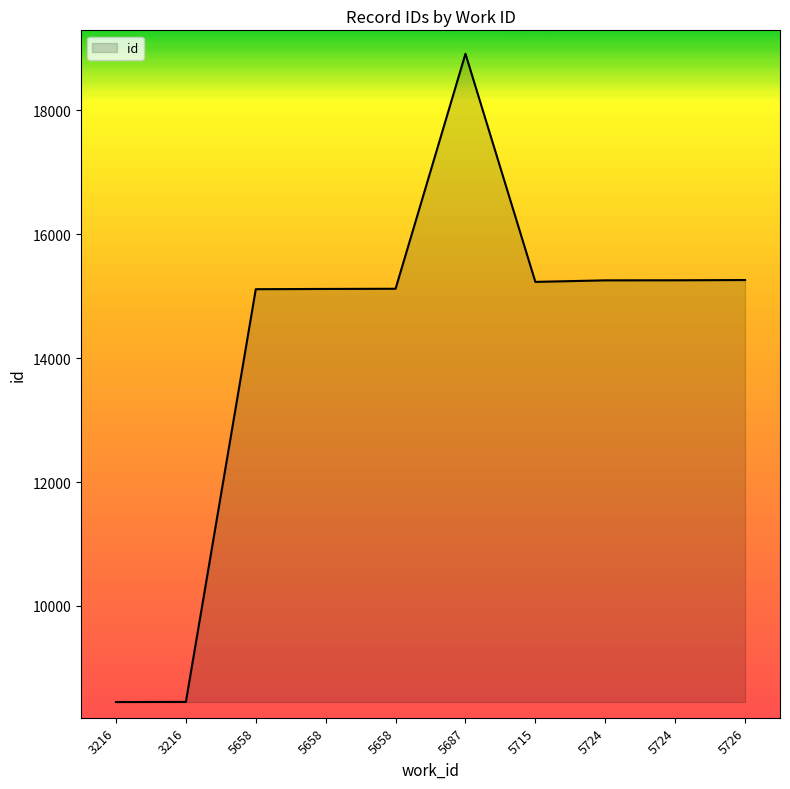

What is the change in value from 3216 to 5658?

+6672